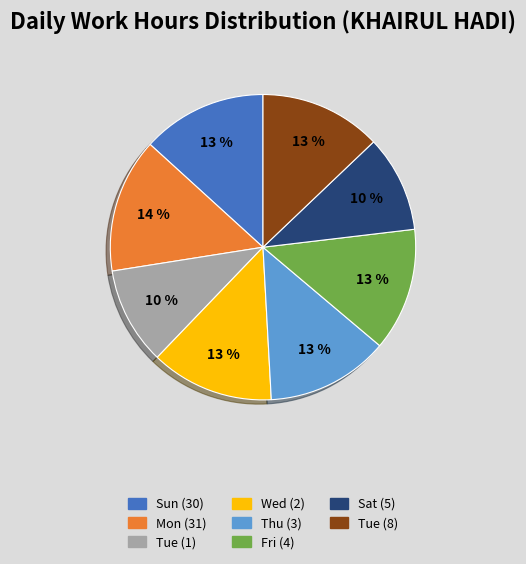

Is there a majority slice in this chart?

No